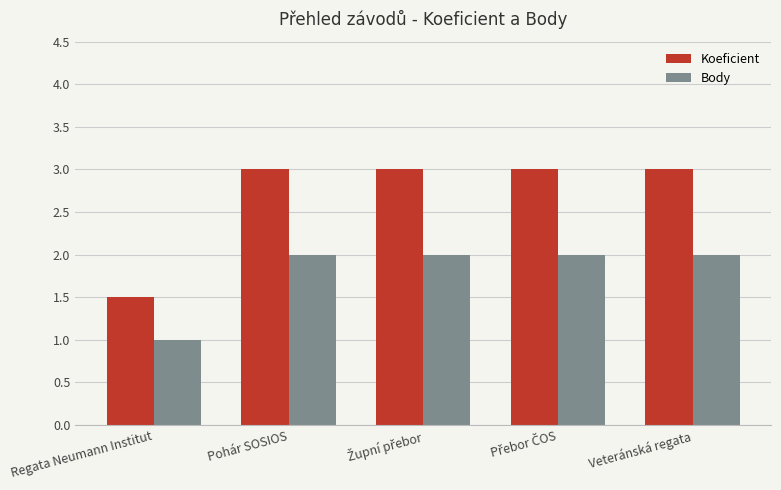

What is the value of the Body bar at the 4th from the left?

2.0